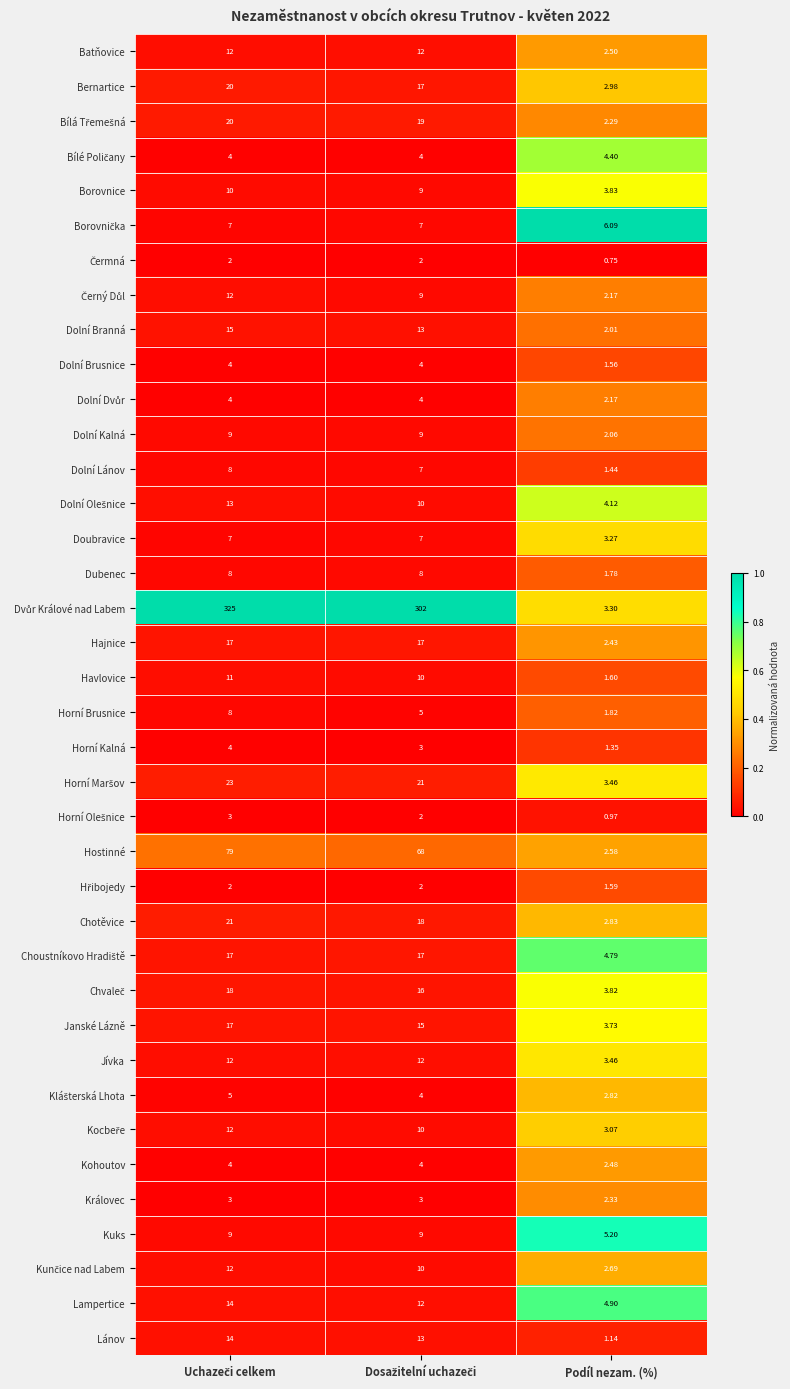

At how many categories does at least one series exceed 0?

3